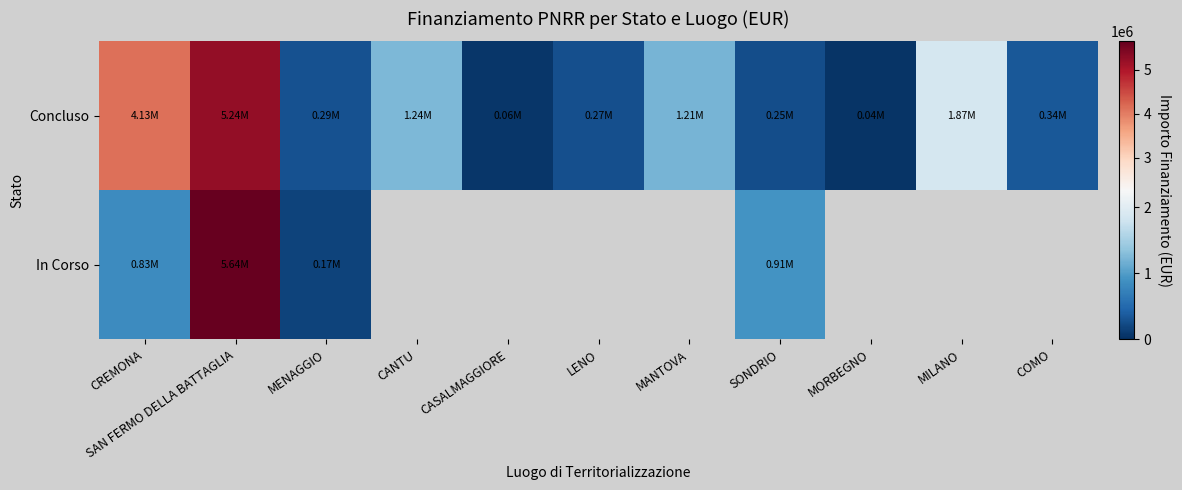

The value of In Corso at SONDRIO is 1471525.0. True or false?

False